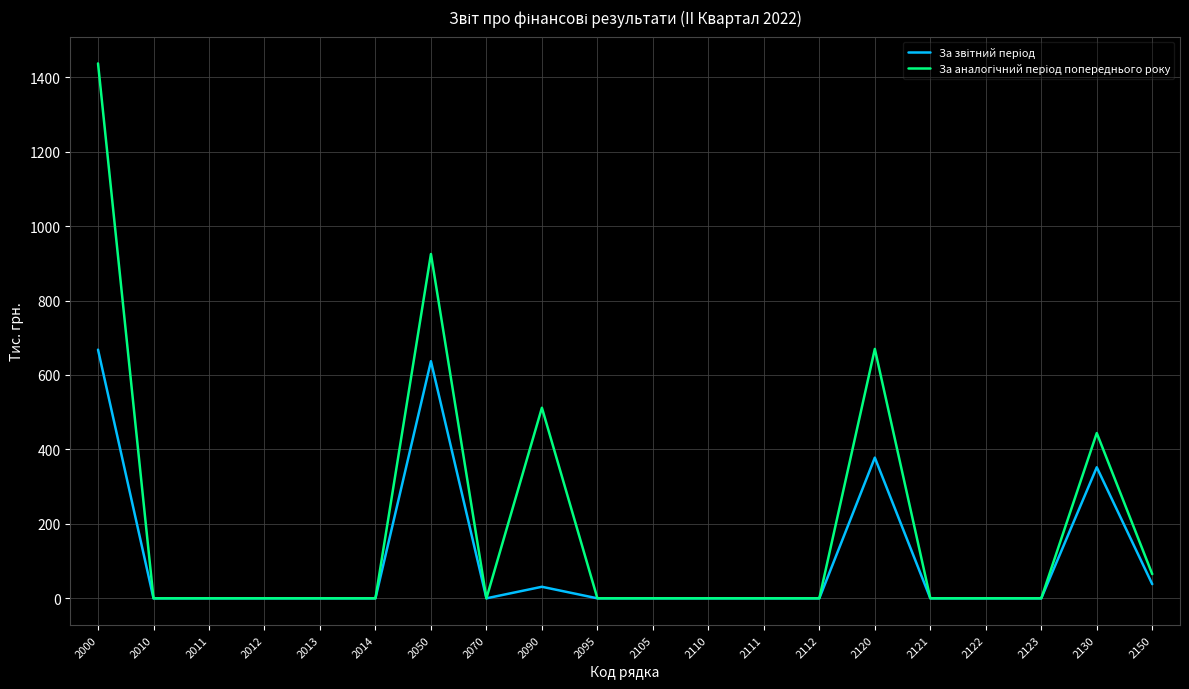

What is the maximum value shown in the chart?

1437